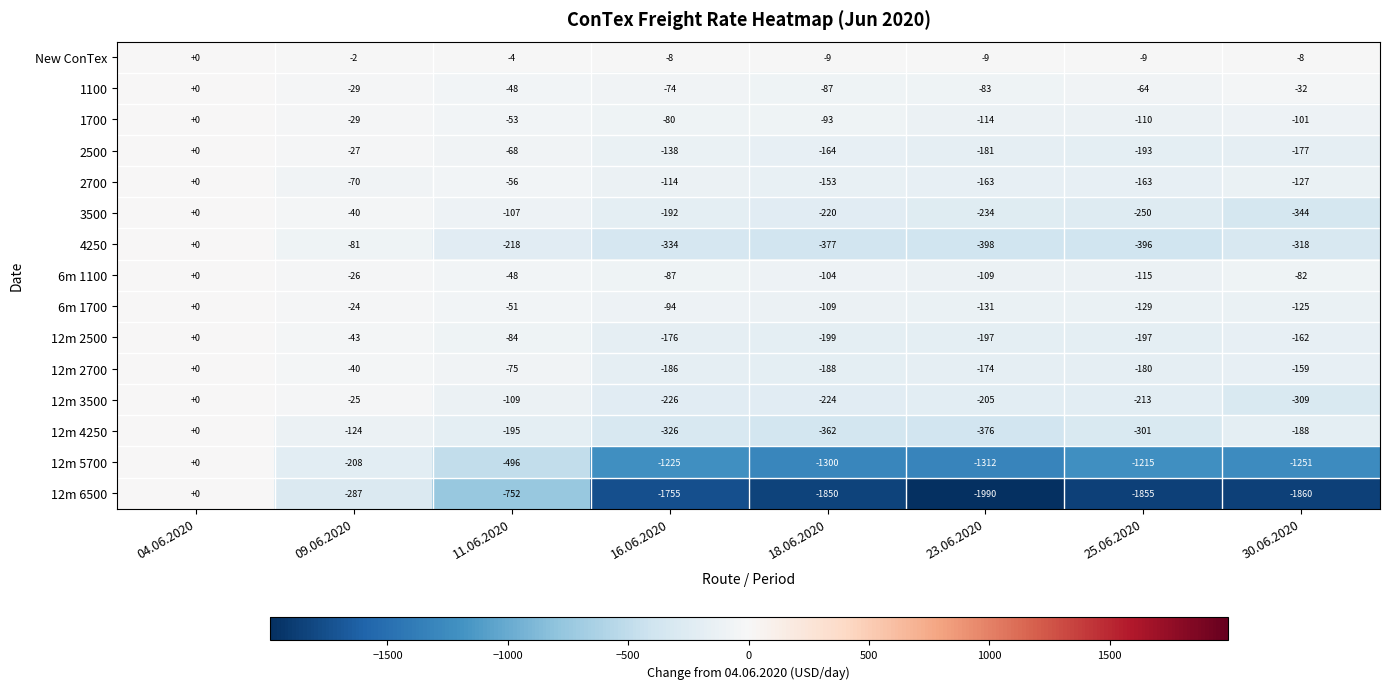

What is the minimum value shown in the chart?

-1990